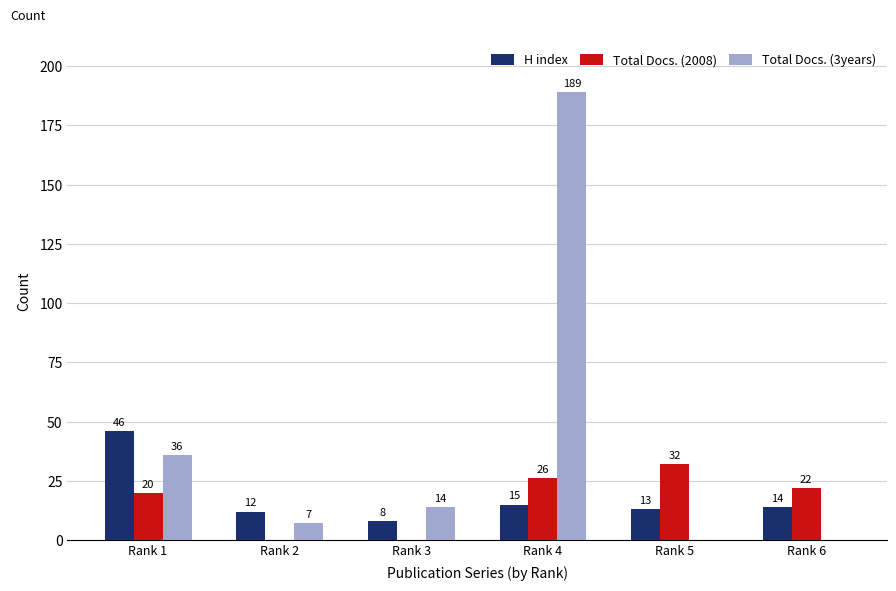

How many values in Total Docs. (2008) are above zero?

4